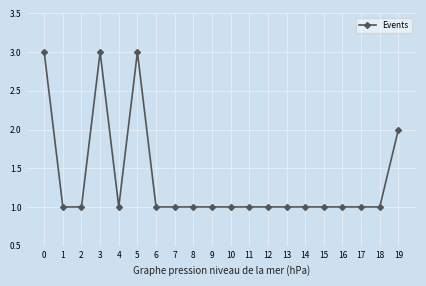

True or false: there are more than 1 points higher than both neighbors.

True